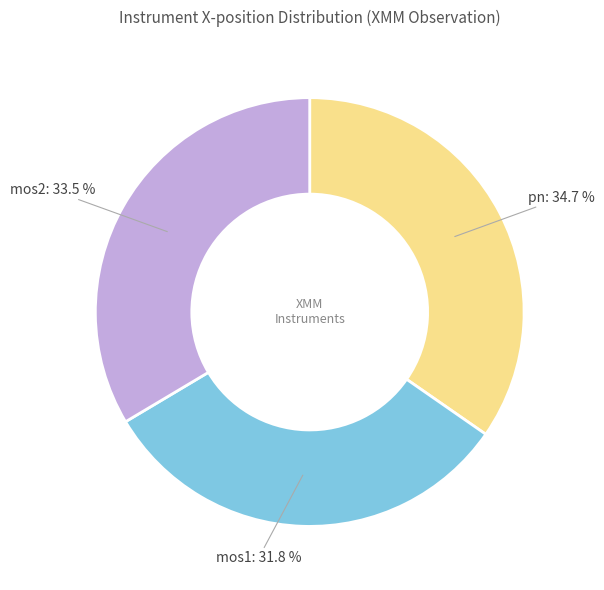

Between pn and mos1, which is larger?

pn